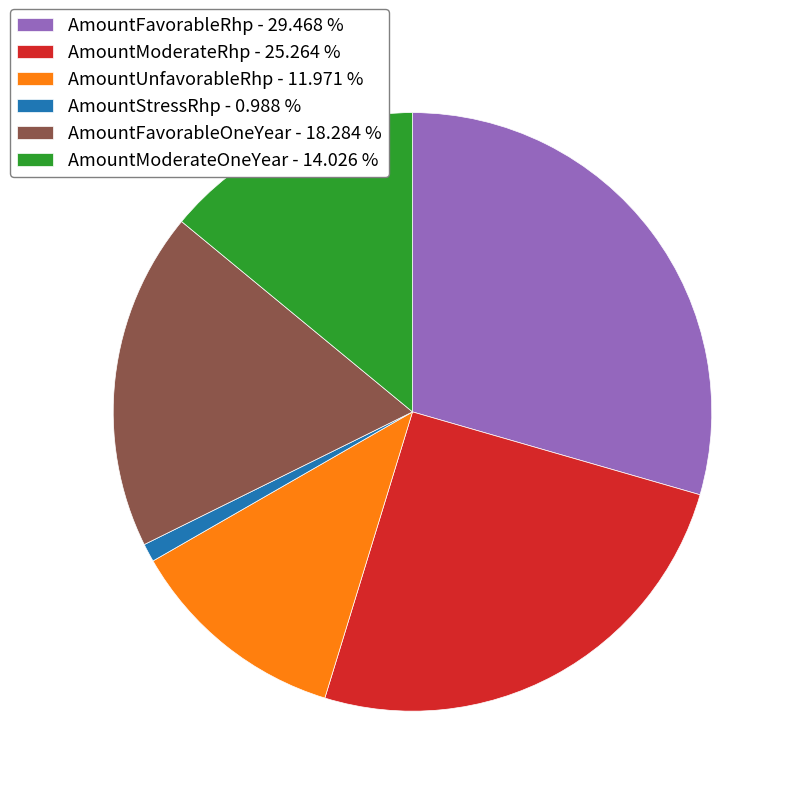

Does AmountStressRhp - 0.988 % represent more than half of the total?

No